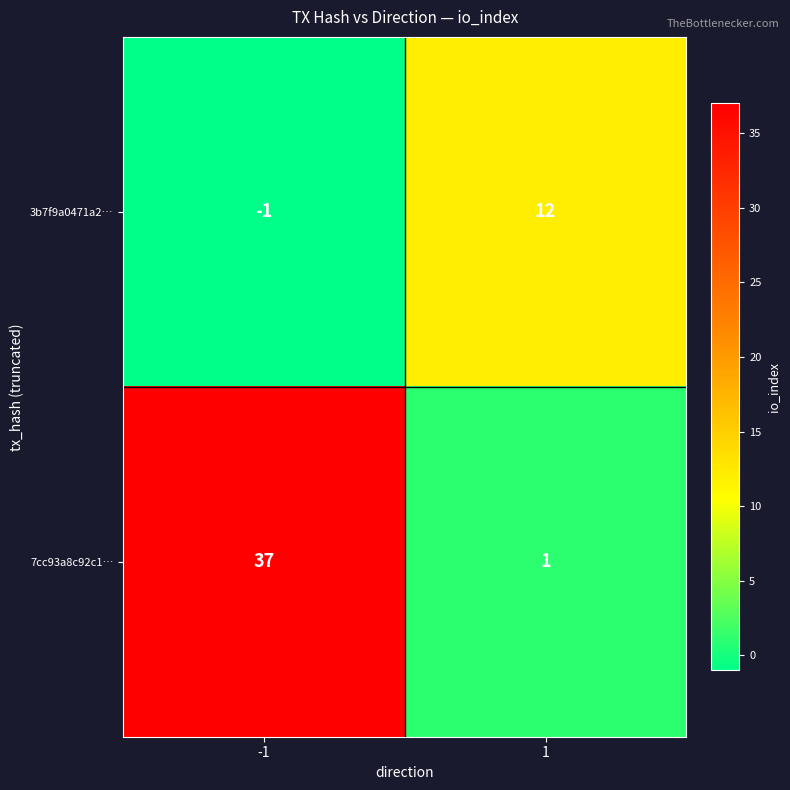

What is the spread (max minus min) of values at -1?

38